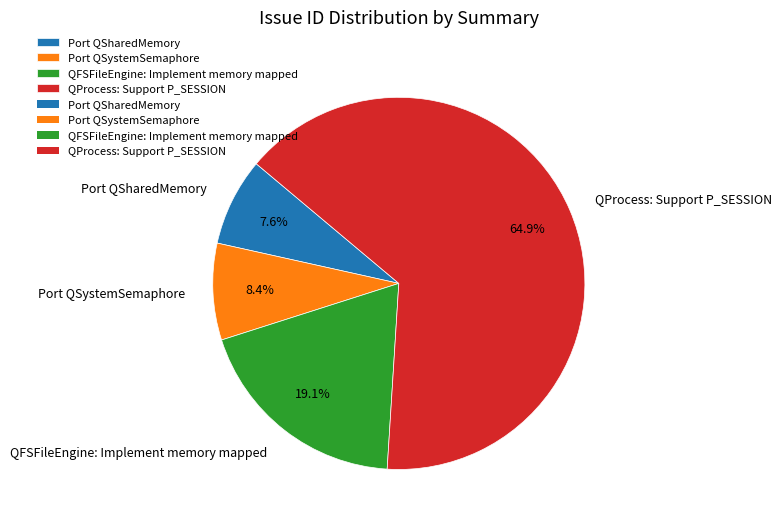

Between QProcess: Support P_SESSION and Port QSystemSemaphore, which is larger?

QProcess: Support P_SESSION